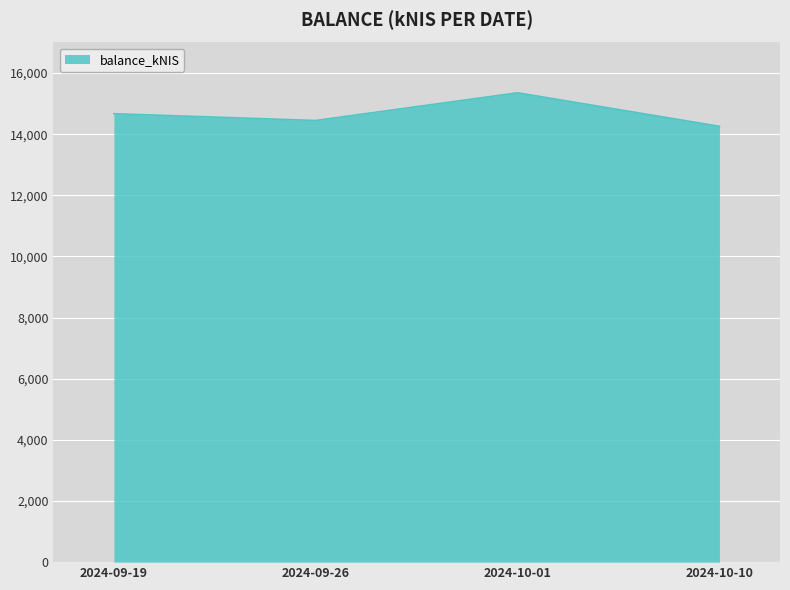

Rank the categories by value from lowest to highest.

2024-10-10, 2024-09-26, 2024-09-19, 2024-10-01